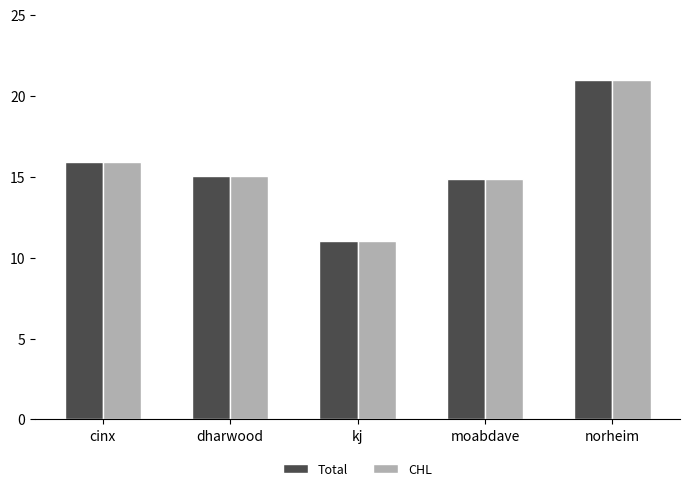

How many bars are there in total?

10